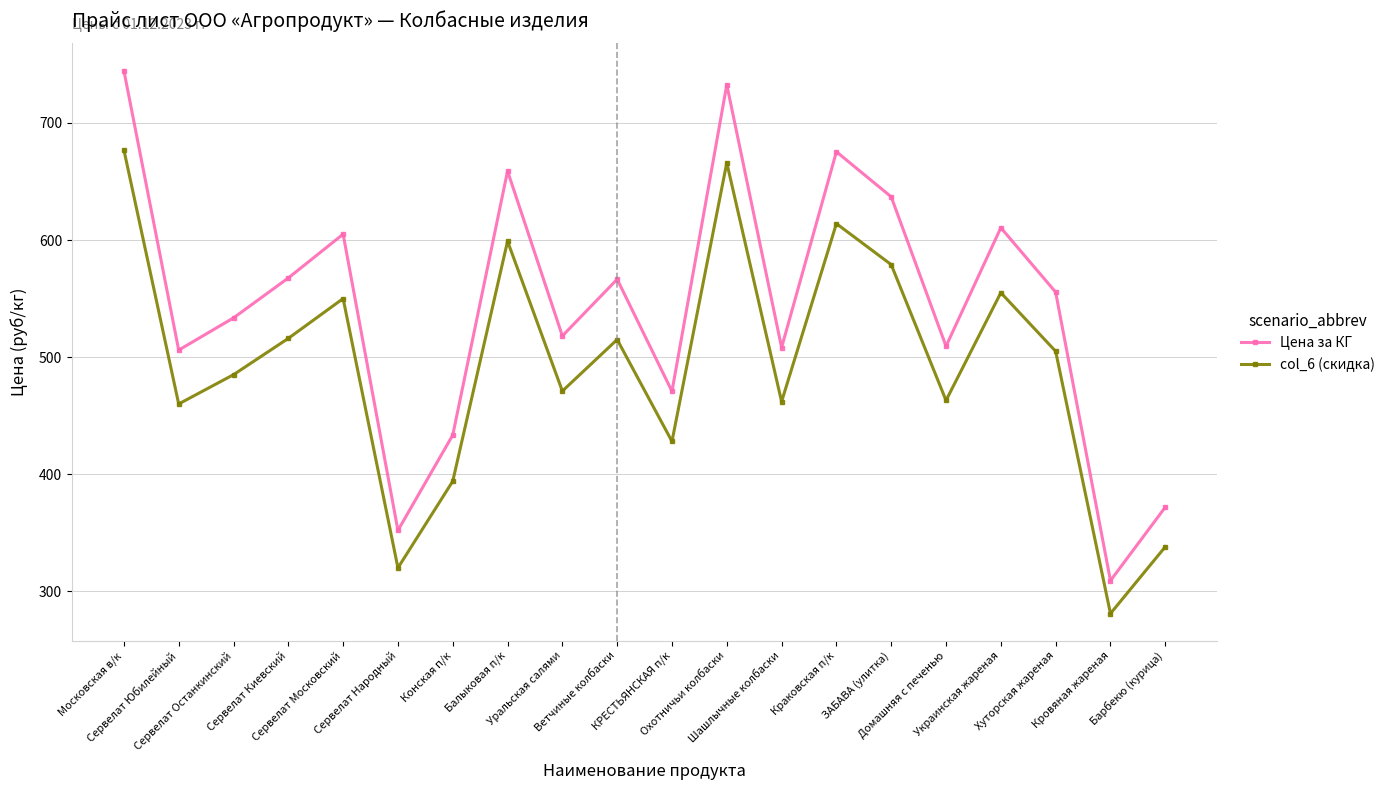

At which category does the chart reach its minimum across all series?

Кровяная жареная